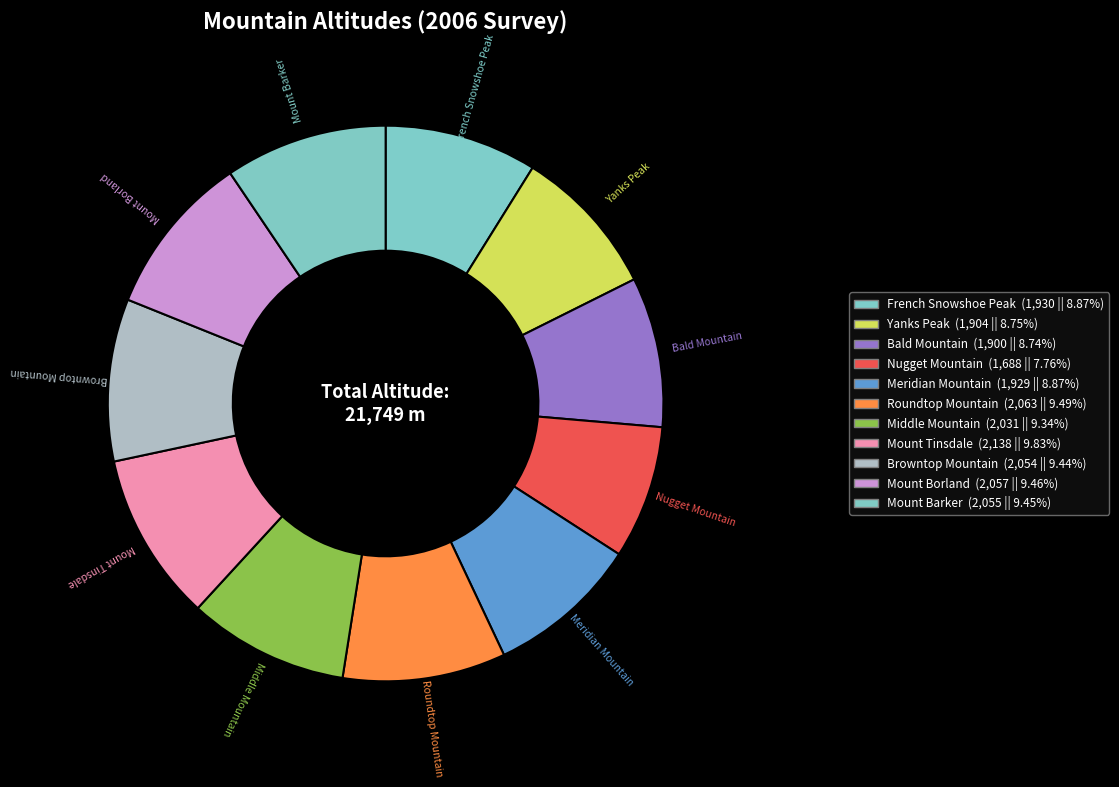

Is Middle Mountain the majority of the pie?

No